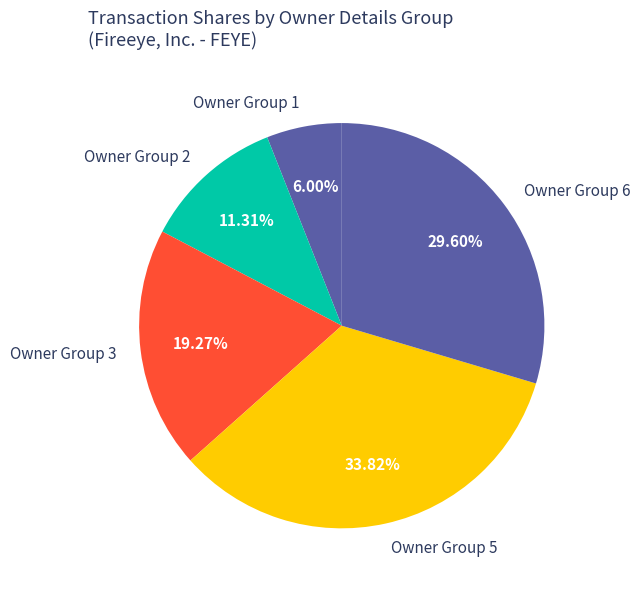

Is there any slice that represents more than half of the pie?

No